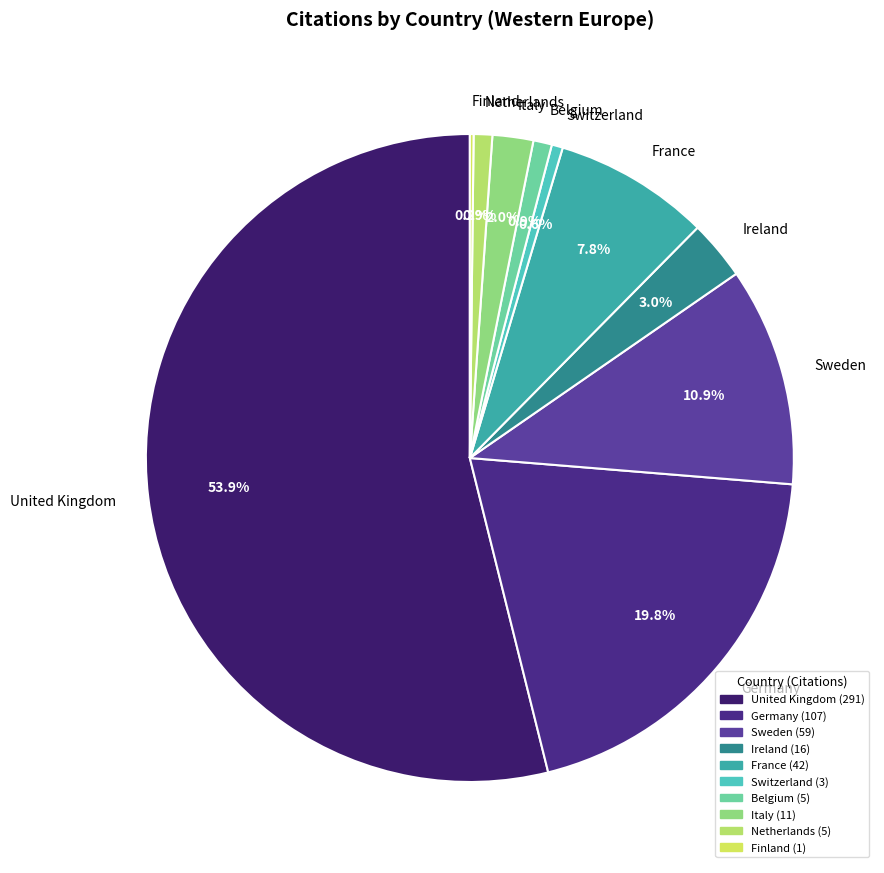

Combined, do Ireland and Belgium account for over 50%?

No